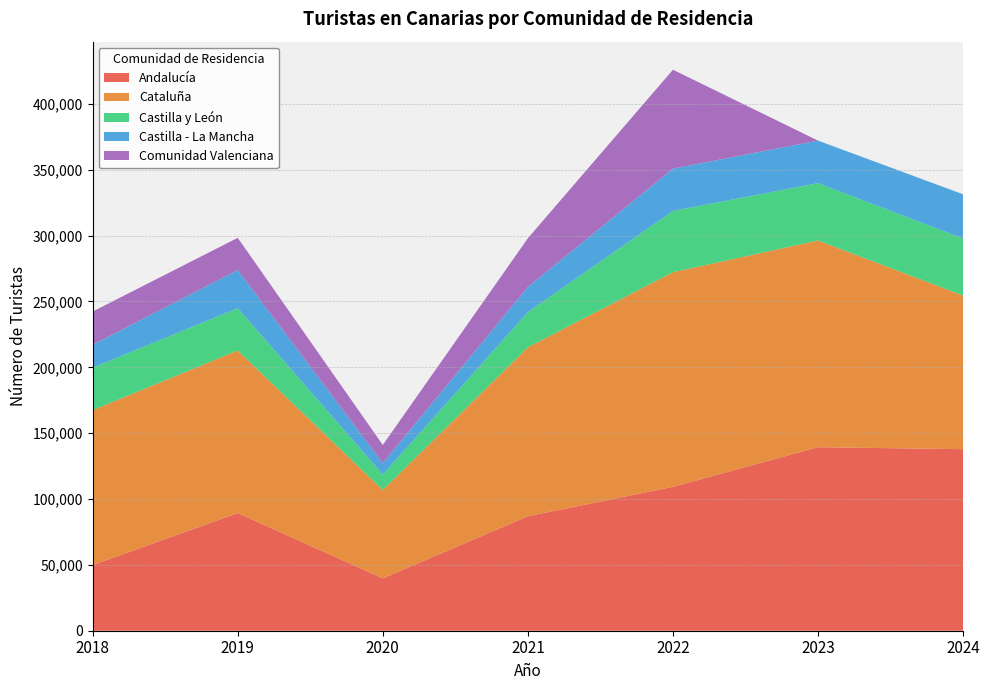

Reading right to left, what are all the values shown in this chart?

Andalucía: 137847	139344	109244	86940	39774	89362	49805
Cataluña: 116624	156929	162970	128267	67078	123394	117688
Castilla y León: 43301	43550	46489	26716	11759	32174	32221
Castilla - La Mancha: 33566	32289	32138	19086	8622	28913	17433
Comunidad Valenciana: 0	0	75108	37005	13797	24465	25187